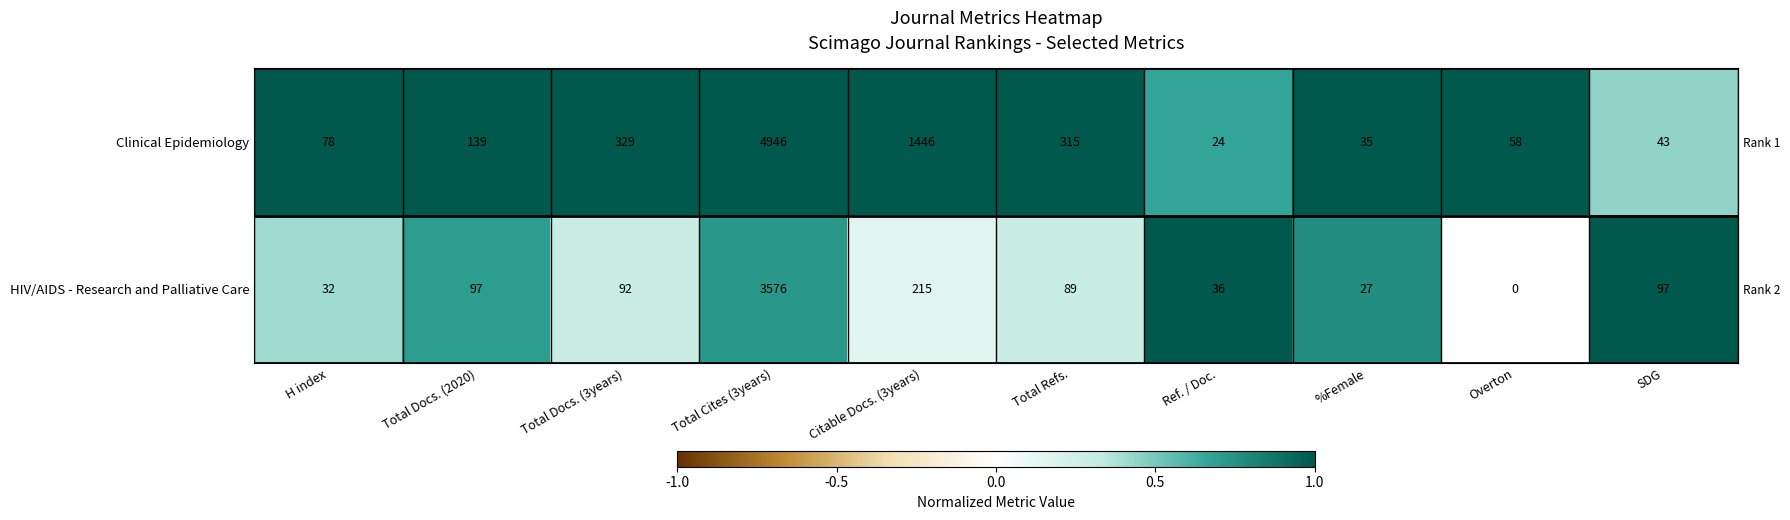

Reading left to right, extract all data points from this chart.

Clinical Epidemiology: H index=78	Total Docs. (2020)=139	Total Docs. (3years)=329	Total Cites (3years)=4946	Citable Docs. (3years)=1446	Total Refs.=315	Ref. / Doc.=24	%Female=35	Overton=58	SDG=43
HIV/AIDS - Research and Palliative Care: H index=32	Total Docs. (2020)=97	Total Docs. (3years)=92	Total Cites (3years)=3576	Citable Docs. (3years)=215	Total Refs.=89	Ref. / Doc.=36	%Female=27	Overton=0	SDG=97